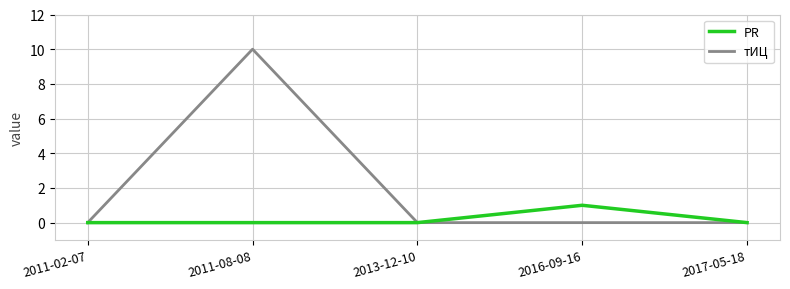

The PR series shows -1 at 2011-02-07. True or false?

False